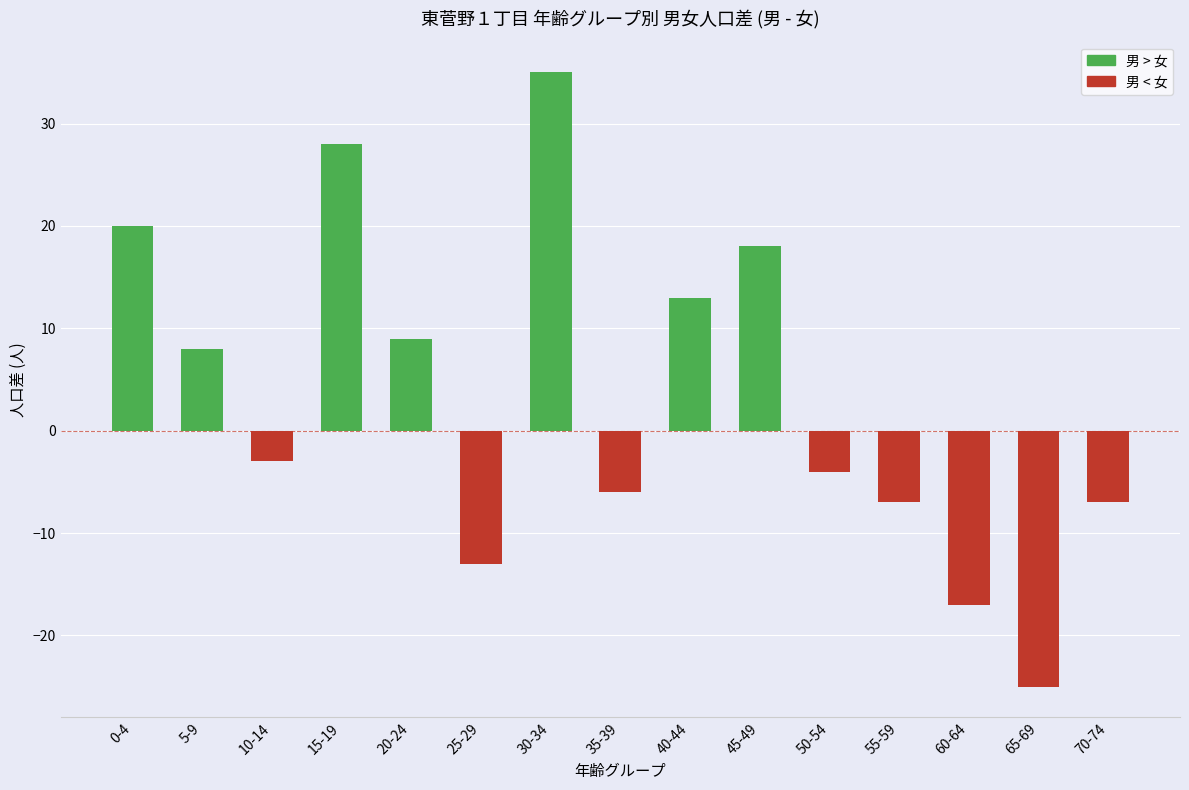

The chart shows a value of 28 at 15-19. True or false?

True